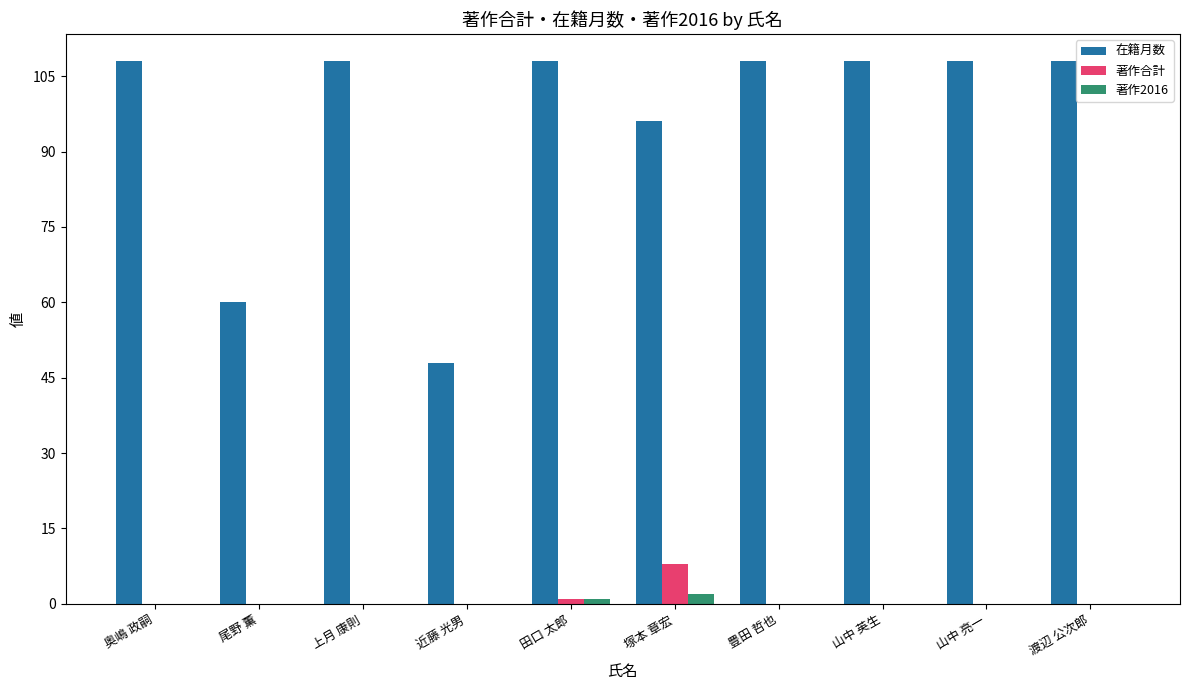

Which series has the largest range (max minus min)?

在籍月数